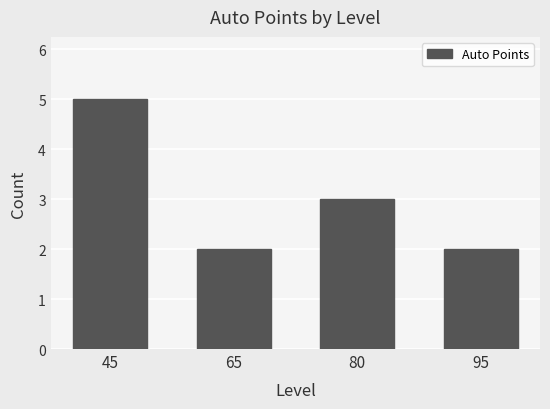

Is it true that the value at 95 is 2?

True